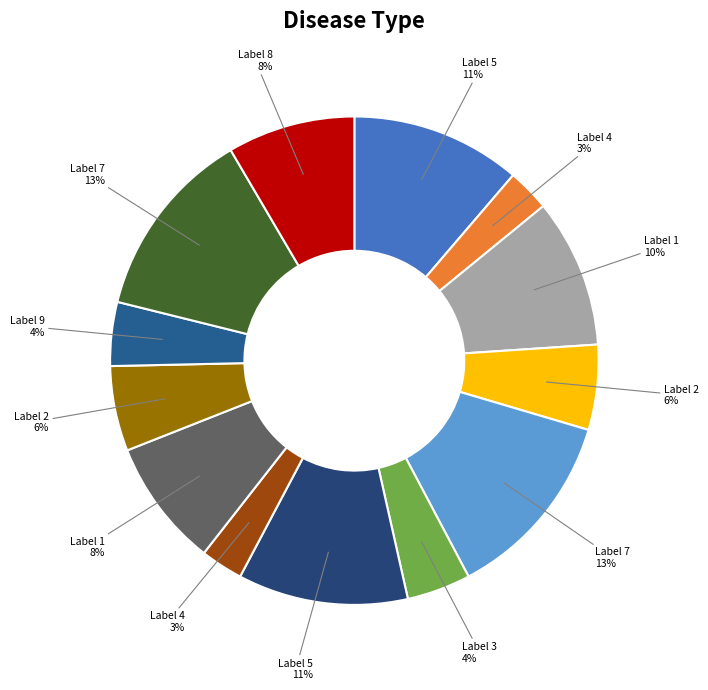

Count the number of slices in the pie.

13